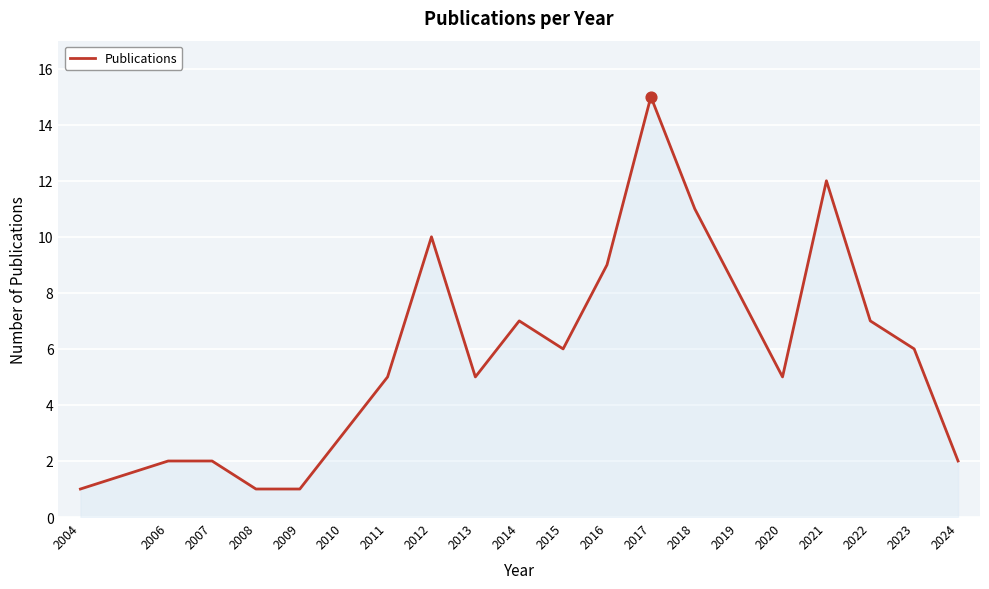

Approximately how many times larger is the value at 2014 compared to 2022?

1.0